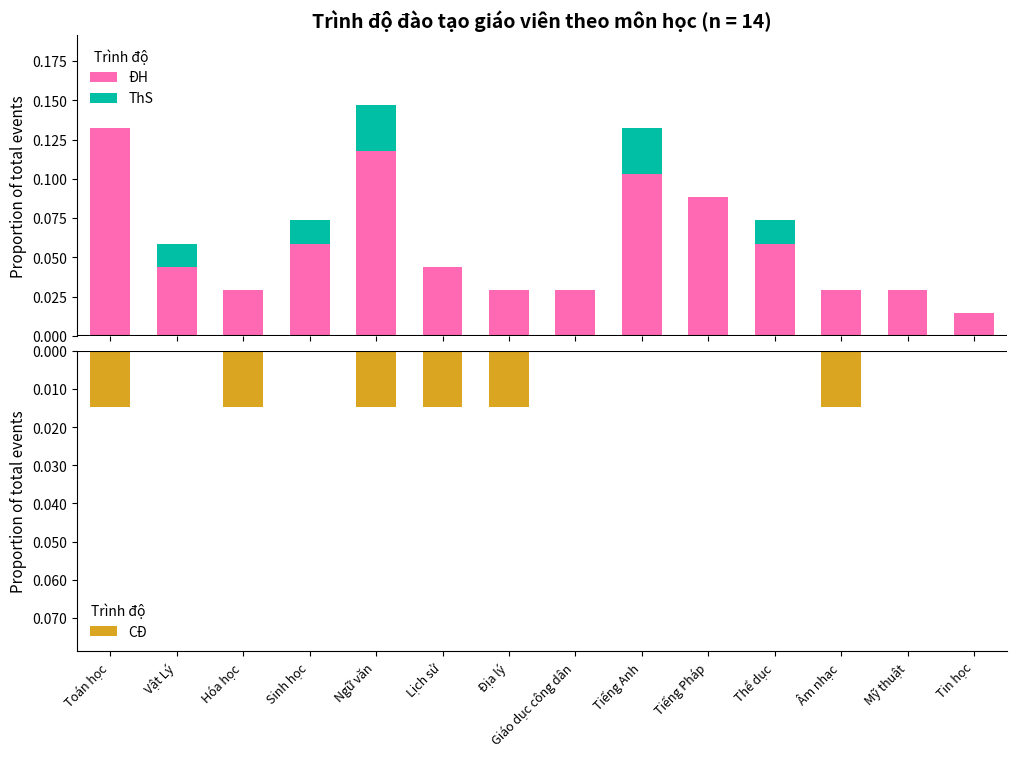

What position from the right is Tiếng Pháp?

5